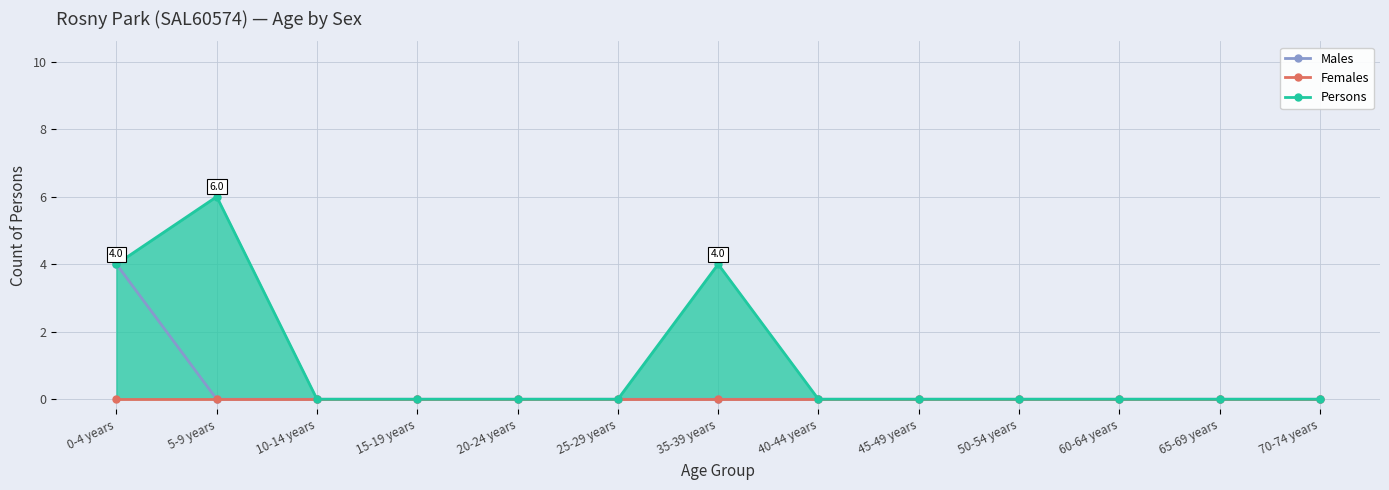

Rank the series by their maximum value, from lowest to highest.

Females, Males, Persons